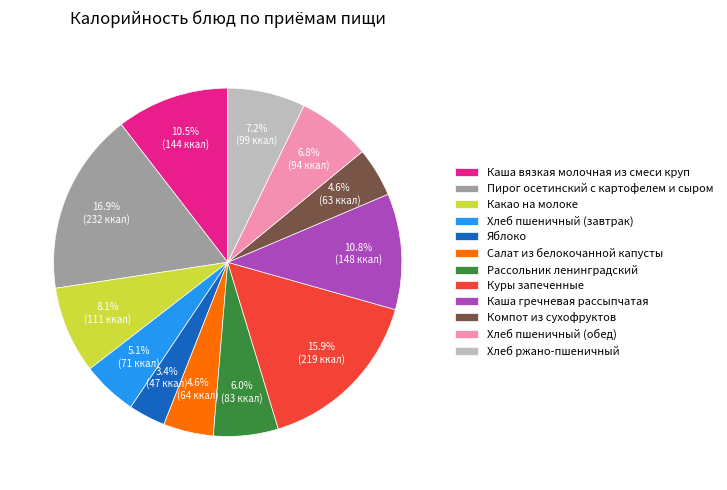

Which has a higher value, Рассольник ленинградский or Куры запеченные?

Куры запеченные